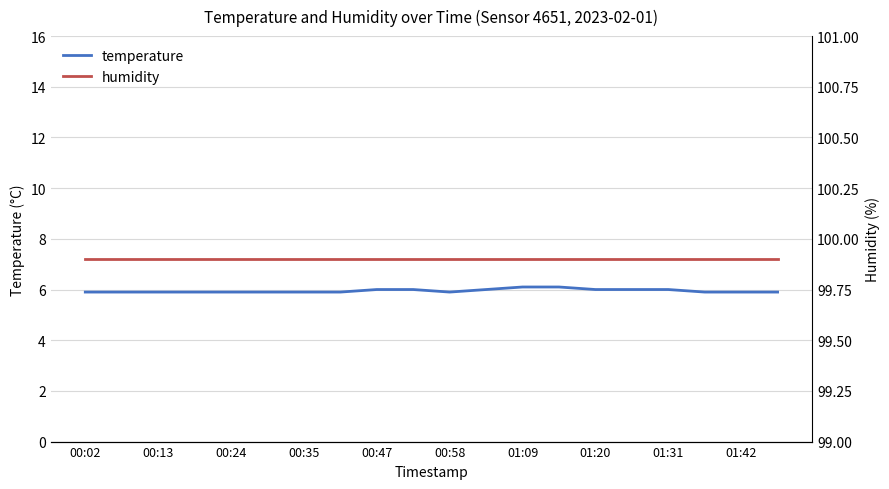

How many distinct data groups are displayed?

2